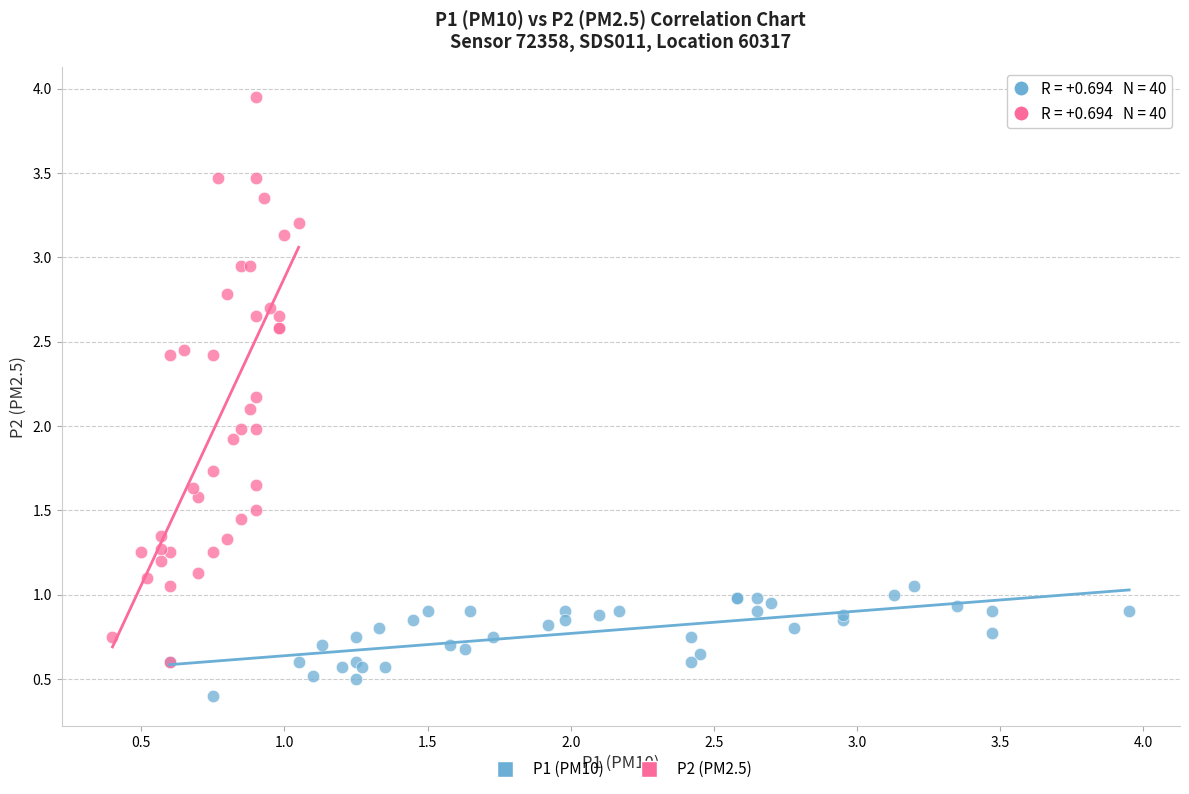

Which series has the largest Y range (max minus min)?

P2 (PM2.5)